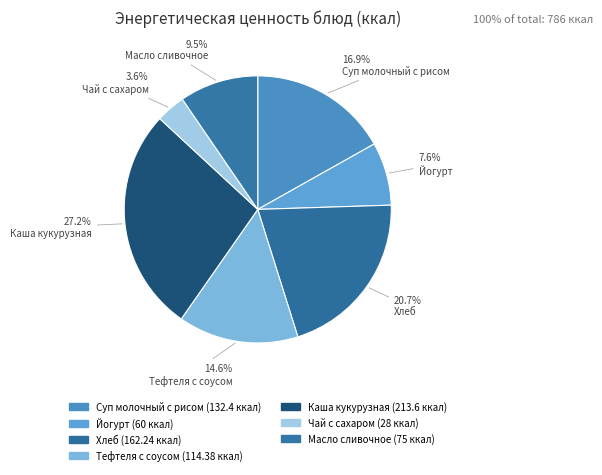

What percentage is the Хлеб slice, to the nearest percent?

21%